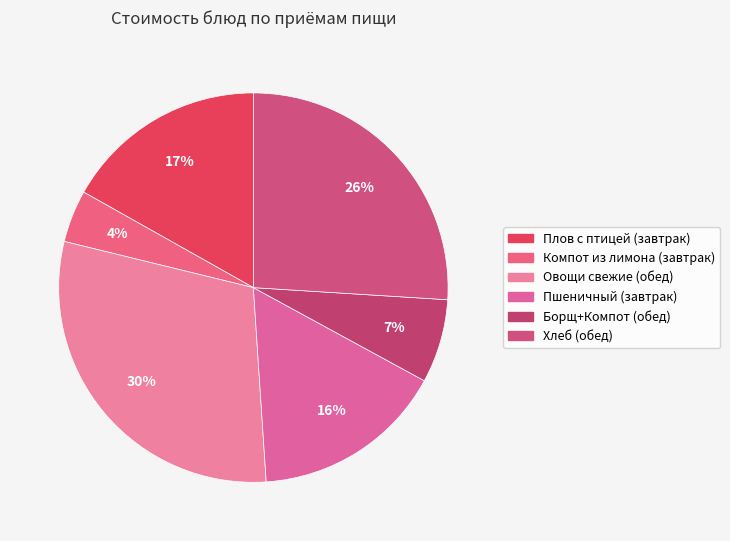

Count the number of slices in the pie.

6